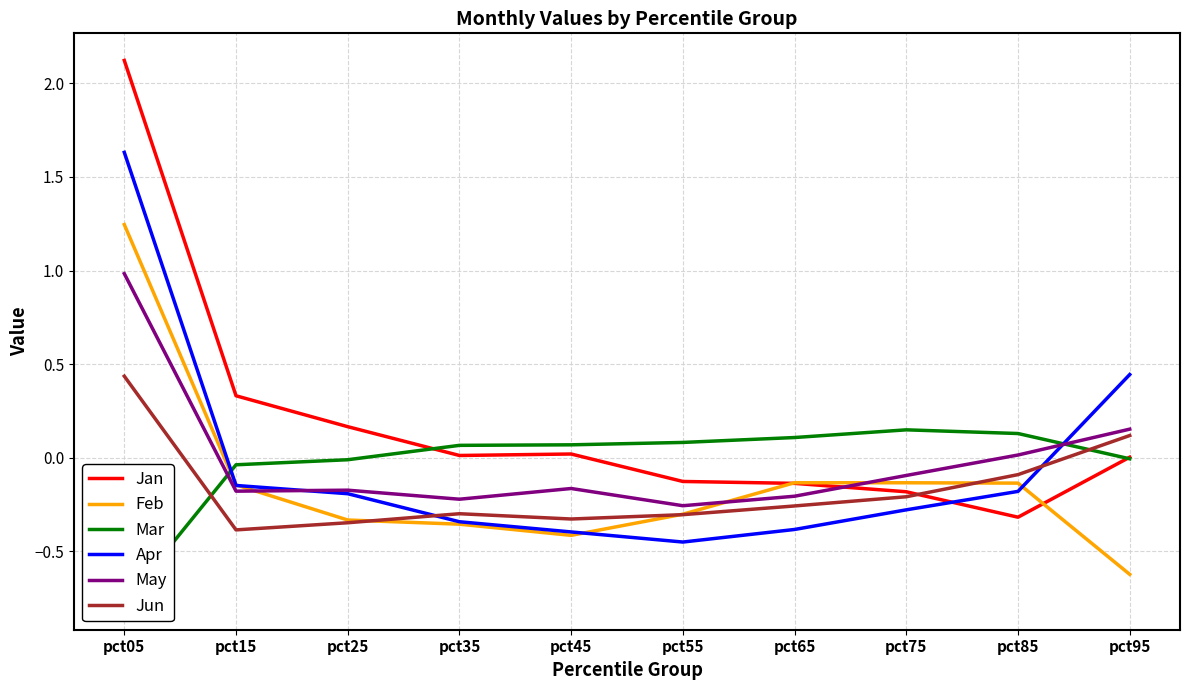

What is the total value across all series at pct25?

-0.9